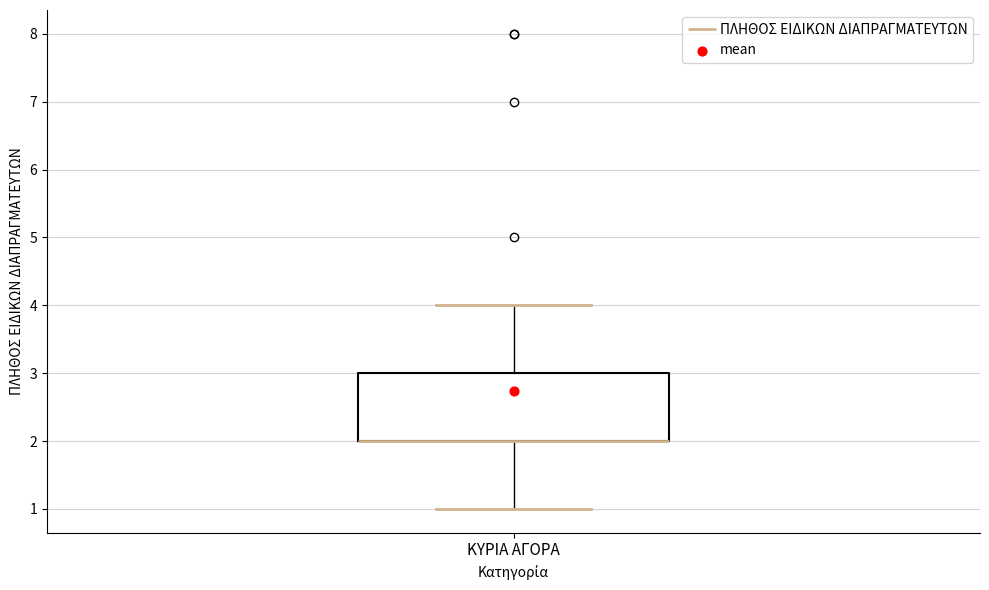

Transcribe this box plot: give where the median line is, the range the box spans, and where the two whiskers end, as read against the y-axis. The values are not printed on the chart, so give them approximately, as read against the axis.

median 2 (drawn on the box's lower edge), box 2 to 3, whiskers 1 to 4